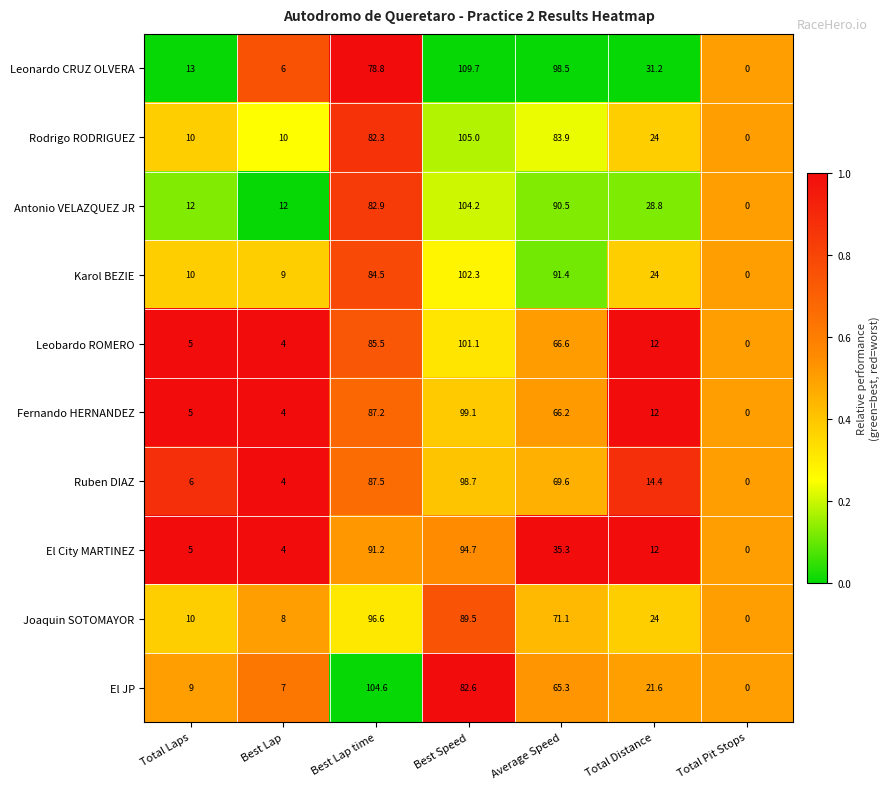

At Average Speed, list the series in order from smallest to largest.

El City MARTINEZ, El JP, Fernando HERNANDEZ, Leobardo ROMERO, Ruben DIAZ, Joaquin SOTOMAYOR, Rodrigo RODRIGUEZ, Antonio VELAZQUEZ JR, Karol BEZIE, Leonardo CRUZ OLVERA